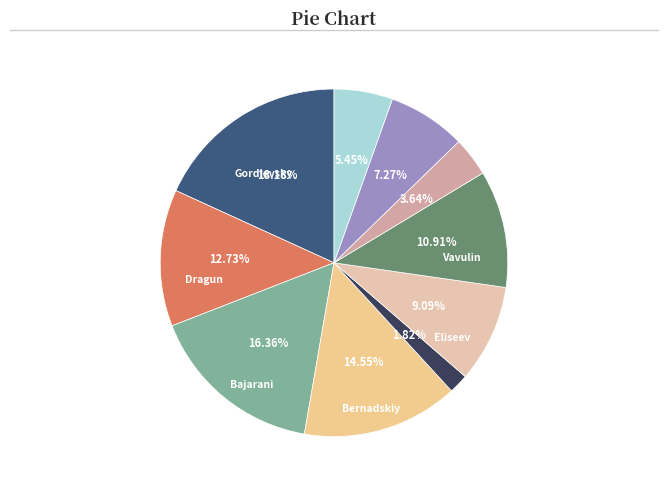

Count the number of slices in the pie.

10